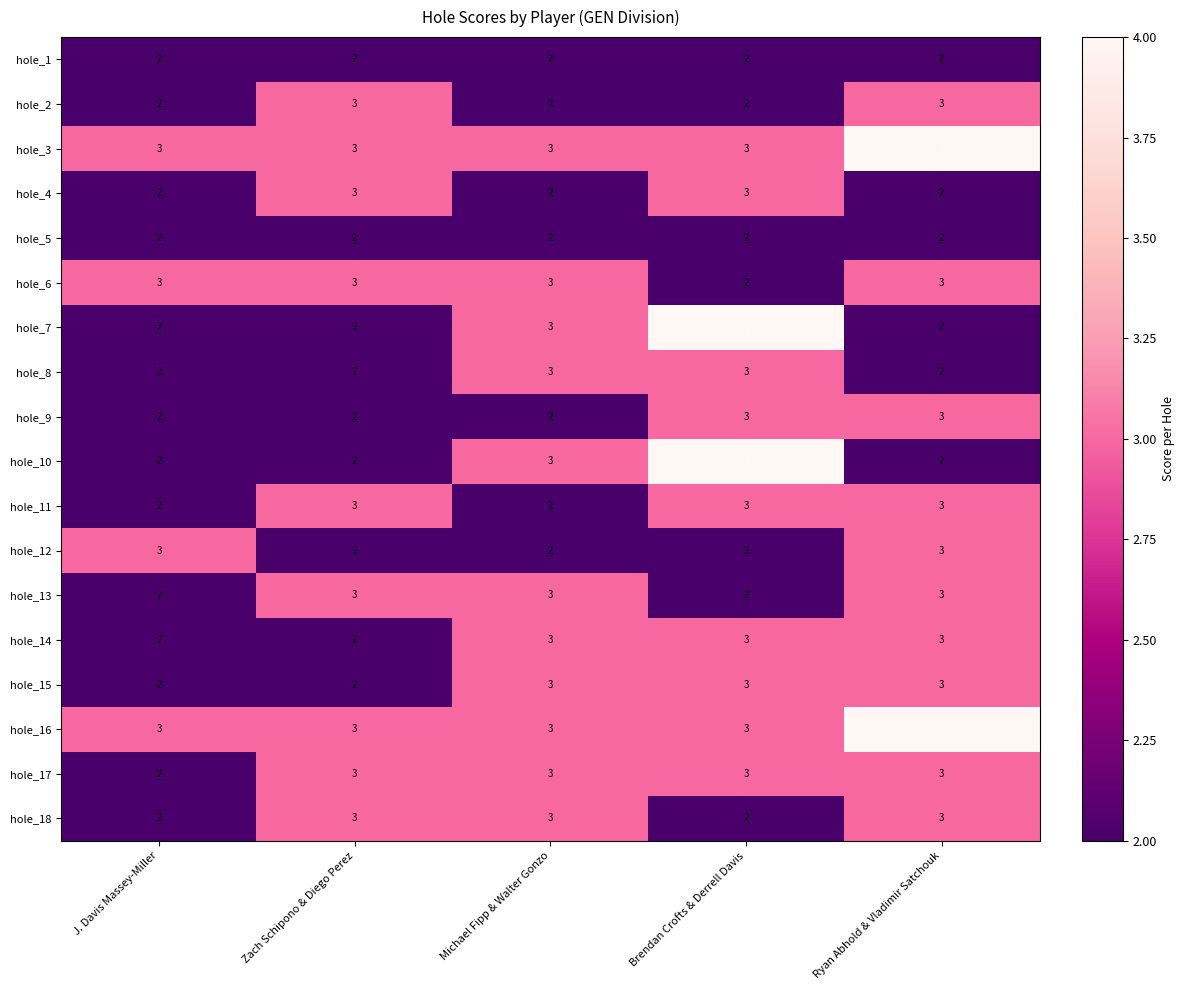

Count the number of data series in this chart.

18